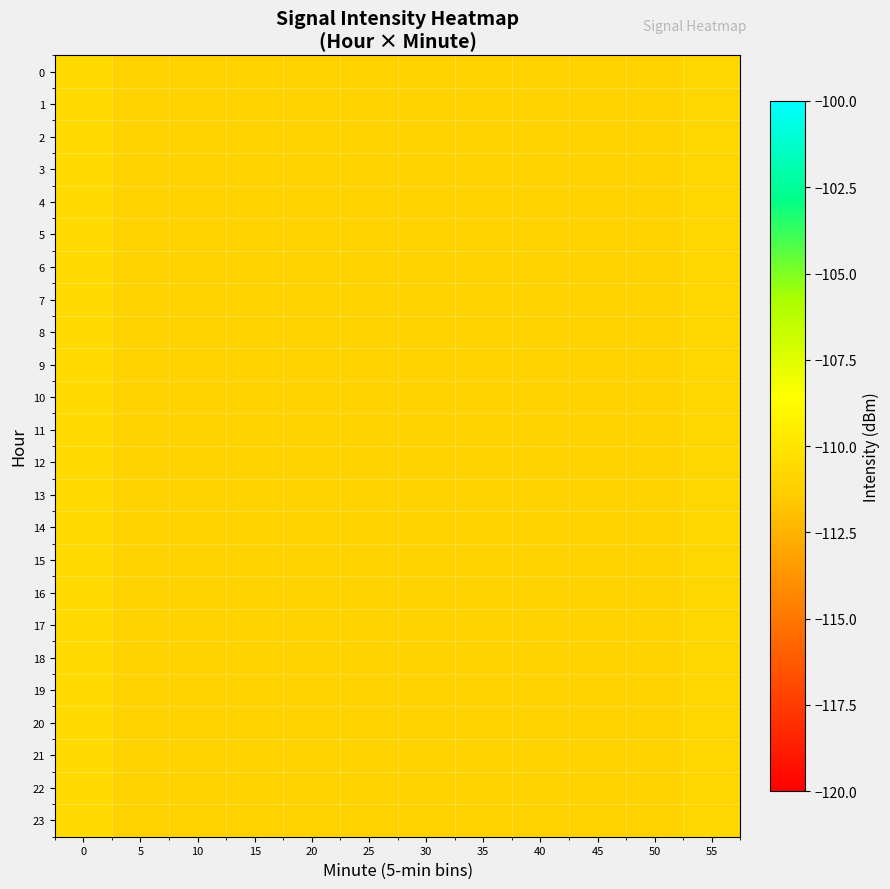

Reading left to right, transcribe all the data shown in this chart.

0: 0=-110.6	5=-111.0	10=-111.0	15=-111.0	20=-111.0	25=-111.0	30=-111.0	35=-111.0	40=-111.0	45=-111.0	50=-111.0	55=-110.8
1: 0=-110.6	5=-111.0	10=-111.0	15=-111.0	20=-111.0	25=-111.0	30=-111.0	35=-111.0	40=-111.0	45=-111.0	50=-111.0	55=-110.8
2: 0=-110.6	5=-111.0	10=-111.0	15=-111.0	20=-111.0	25=-111.0	30=-111.0	35=-111.0	40=-111.0	45=-111.0	50=-111.0	55=-110.8
3: 0=-110.6	5=-111.0	10=-111.0	15=-111.0	20=-111.0	25=-111.0	30=-111.0	35=-111.0	40=-111.0	45=-111.0	50=-111.0	55=-110.8
4: 0=-110.6	5=-111.0	10=-111.0	15=-111.0	20=-111.0	25=-111.0	30=-111.0	35=-111.0	40=-111.0	45=-111.0	50=-111.0	55=-110.8
5: 0=-110.6	5=-111.0	10=-111.0	15=-111.0	20=-111.0	25=-111.0	30=-111.0	35=-111.0	40=-111.0	45=-111.0	50=-111.0	55=-110.8
6: 0=-110.6	5=-111.0	10=-111.0	15=-111.0	20=-111.0	25=-111.0	30=-111.0	35=-111.0	40=-111.0	45=-111.0	50=-111.0	55=-110.8
7: 0=-110.6	5=-111.0	10=-111.0	15=-111.0	20=-111.0	25=-111.0	30=-111.0	35=-111.0	40=-111.0	45=-111.0	50=-111.0	55=-110.8
8: 0=-110.6	5=-111.0	10=-111.0	15=-111.0	20=-111.0	25=-111.0	30=-111.0	35=-111.0	40=-111.0	45=-111.0	50=-111.0	55=-110.8
9: 0=-110.6	5=-111.0	10=-111.0	15=-111.0	20=-111.0	25=-111.0	30=-111.0	35=-111.0	40=-111.0	45=-111.0	50=-111.0	55=-110.8
10: 0=-110.6	5=-111.0	10=-111.0	15=-111.0	20=-111.0	25=-111.0	30=-111.0	35=-111.0	40=-111.0	45=-111.0	50=-111.0	55=-110.8
11: 0=-110.6	5=-111.0	10=-111.0	15=-111.0	20=-111.0	25=-111.0	30=-111.0	35=-111.0	40=-111.0	45=-111.0	50=-111.0	55=-110.8
12: 0=-110.6	5=-111.0	10=-111.0	15=-111.0	20=-111.0	25=-111.0	30=-111.0	35=-111.0	40=-111.0	45=-111.0	50=-111.0	55=-110.8
13: 0=-110.6	5=-111.0	10=-111.0	15=-111.0	20=-111.0	25=-111.0	30=-111.0	35=-111.0	40=-111.0	45=-111.0	50=-111.0	55=-110.8
14: 0=-110.6	5=-111.0	10=-111.0	15=-111.0	20=-111.0	25=-111.0	30=-111.0	35=-111.0	40=-111.0	45=-111.0	50=-111.0	55=-110.8
15: 0=-110.6	5=-111.0	10=-111.0	15=-111.0	20=-111.0	25=-111.0	30=-111.0	35=-111.0	40=-111.0	45=-111.0	50=-111.0	55=-110.8
16: 0=-110.6	5=-111.0	10=-111.0	15=-111.0	20=-111.0	25=-111.0	30=-111.0	35=-111.0	40=-111.0	45=-111.0	50=-111.0	55=-110.8
17: 0=-110.6	5=-111.0	10=-111.0	15=-111.0	20=-111.0	25=-111.0	30=-111.0	35=-111.0	40=-111.0	45=-111.0	50=-111.0	55=-110.8
18: 0=-110.6	5=-111.0	10=-111.0	15=-111.0	20=-111.0	25=-111.0	30=-111.0	35=-111.0	40=-111.0	45=-111.0	50=-111.0	55=-110.8
19: 0=-110.6	5=-111.0	10=-111.0	15=-111.0	20=-111.0	25=-111.0	30=-111.0	35=-111.0	40=-111.0	45=-111.0	50=-111.0	55=-110.8
20: 0=-110.6	5=-111.0	10=-111.0	15=-111.0	20=-111.0	25=-111.0	30=-111.0	35=-111.0	40=-111.0	45=-111.0	50=-111.0	55=-110.8
21: 0=-110.6	5=-111.0	10=-111.0	15=-111.0	20=-111.0	25=-111.0	30=-111.0	35=-111.0	40=-111.0	45=-111.0	50=-111.0	55=-110.8
22: 0=-110.6	5=-111.0	10=-111.0	15=-111.0	20=-111.0	25=-111.0	30=-111.0	35=-111.0	40=-111.0	45=-111.0	50=-111.0	55=-110.8
23: 0=-110.6	5=-111.0	10=-111.0	15=-111.0	20=-111.0	25=-111.0	30=-111.0	35=-111.0	40=-111.0	45=-111.0	50=-111.0	55=-110.8